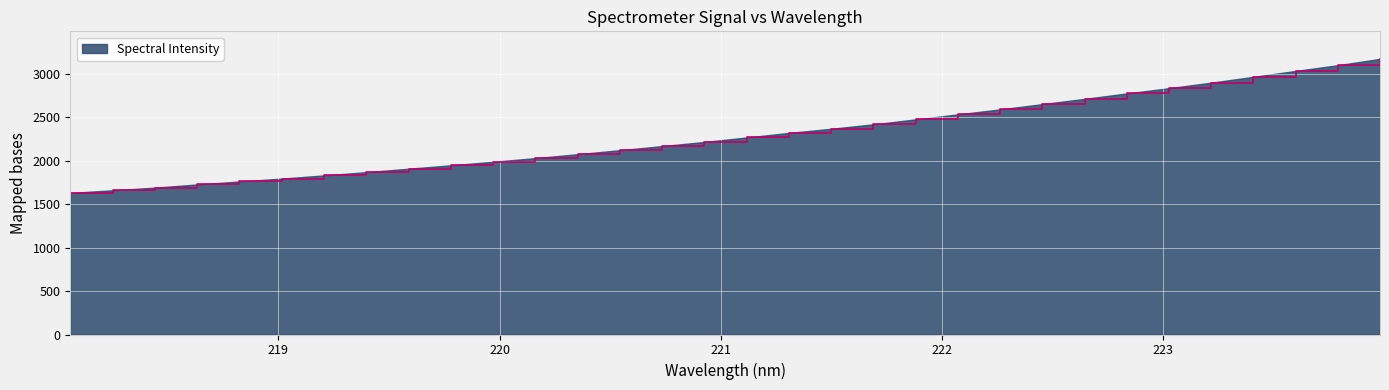

List the labels in order of value, largest first.

223.9802, 223.7895, 223.5987, 223.408, 223.2172, 223.0264, 222.8355, 222.6447, 222.4538, 222.263, 222.0721, 221.8812, 221.6902, 221.4993, 221.3083, 221.1174, 220.9264, 220.7354, 220.5444, 220.3533, 220.1623, 219.9712, 219.7801, 219.589, 219.3979, 219.2067, 219.0156, 218.8244, 218.6332, 218.442, 218.2508, 218.0596